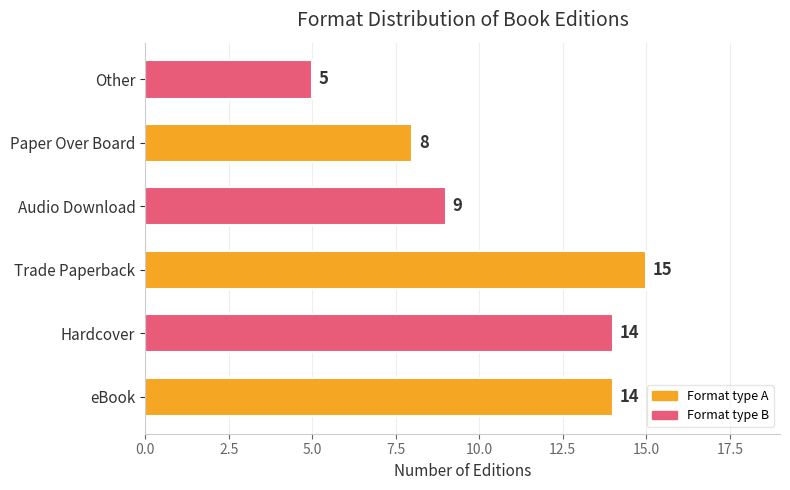

The chart shows a value of 9 at Audio Download. True or false?

True